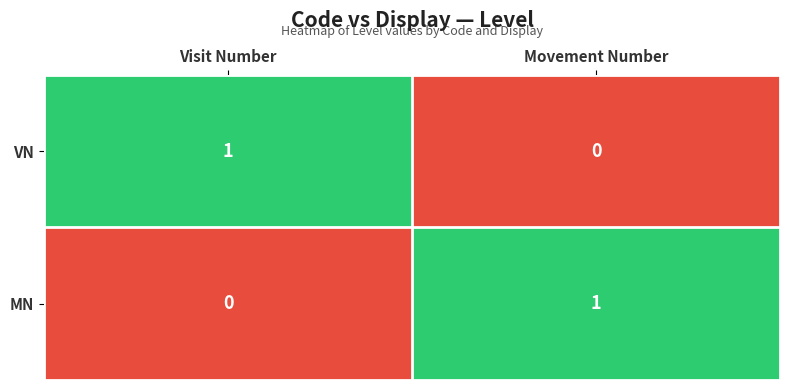

Which category has the lowest value in the MN series?

Visit Number